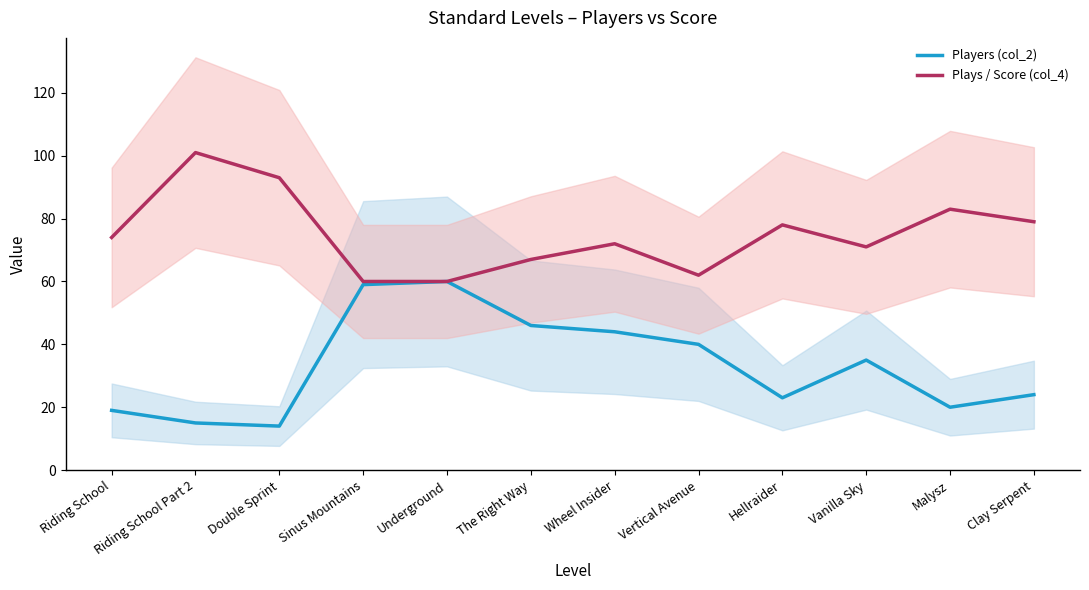

Where is Players (col_2) nearest to the value 37?

Vanilla Sky